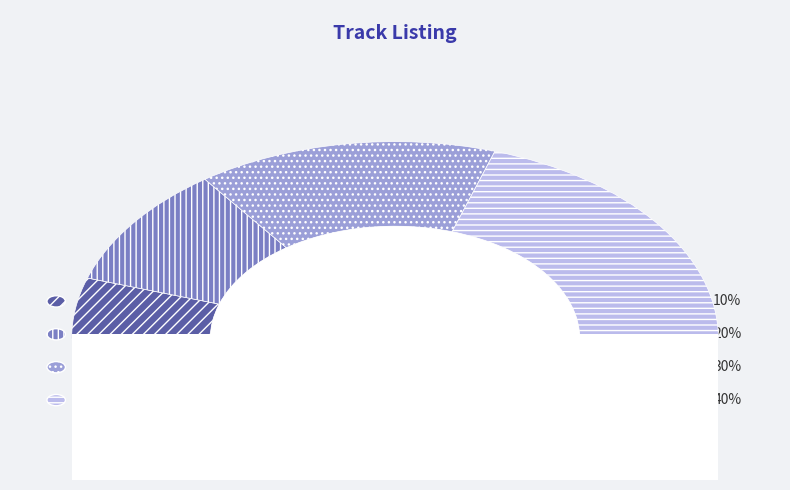

Count the number of slices in the pie.

4